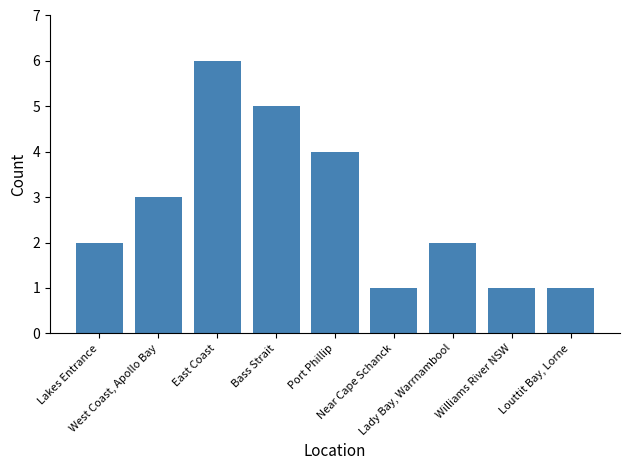

Which label corresponds to the largest value in the chart?

East Coast